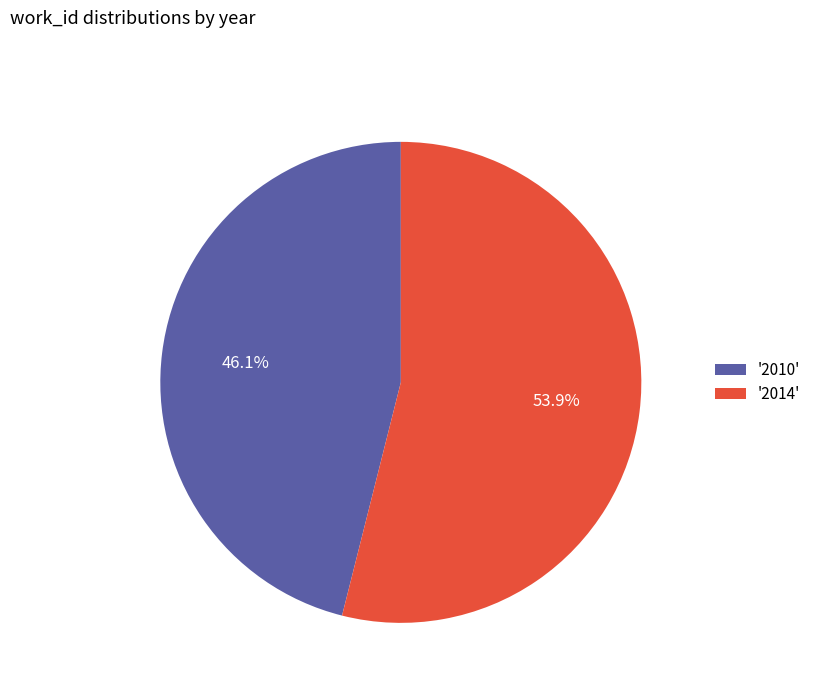

To the nearest percent, what is the average slice percentage?

50%